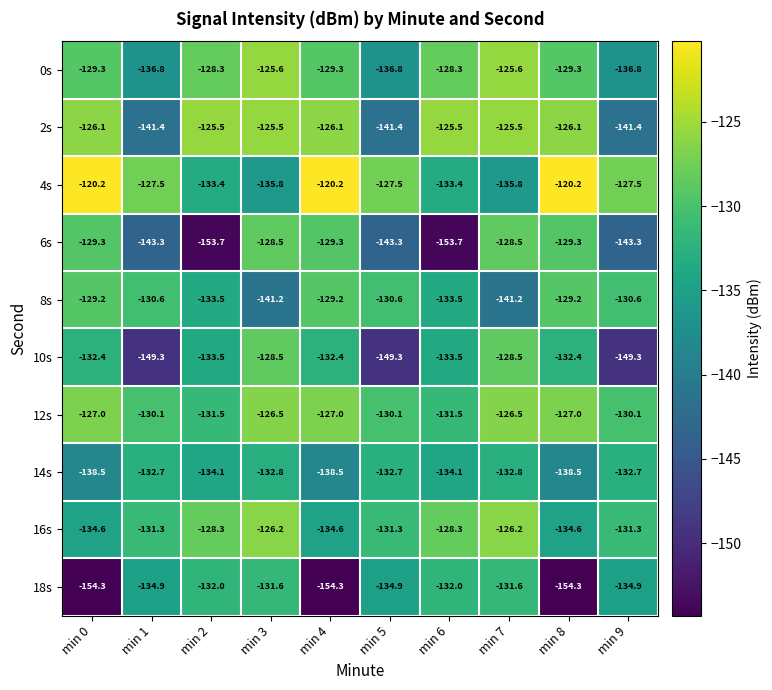

At min 5, list the series in order from smallest to largest.

10s, 6s, 2s, 0s, 18s, 14s, 16s, 8s, 12s, 4s